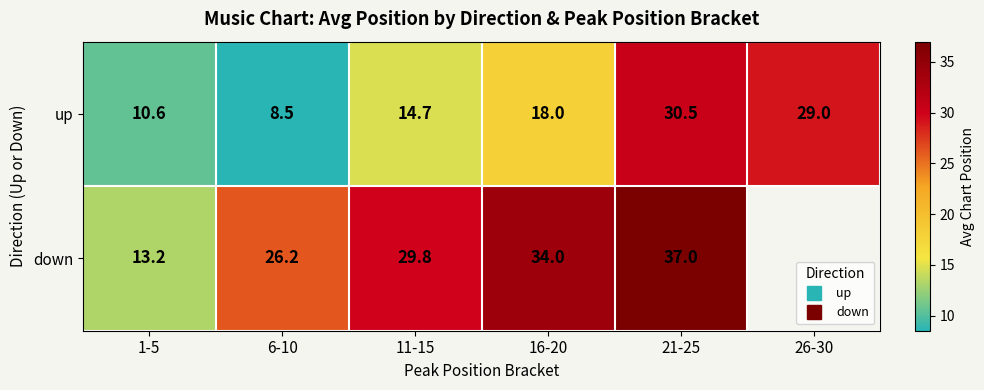

What is the lowest value of the down series?

13.2